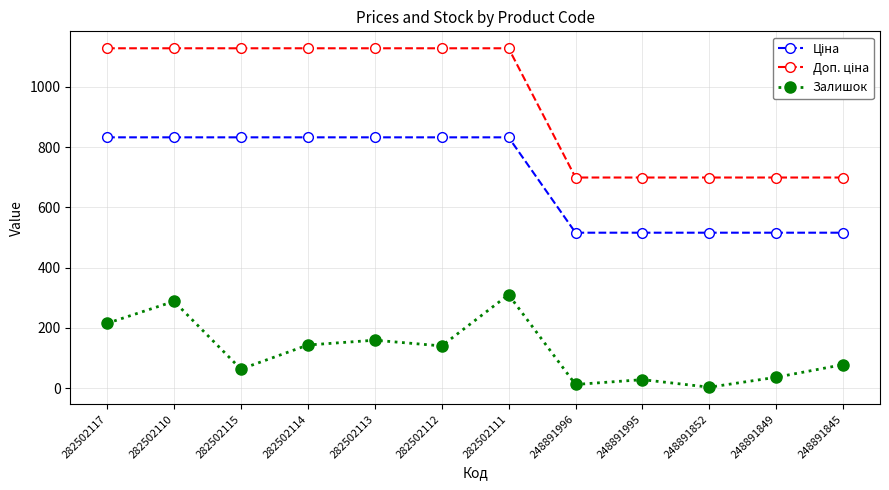

What is the value of the Залишок point at the 11th from the left?

36.0